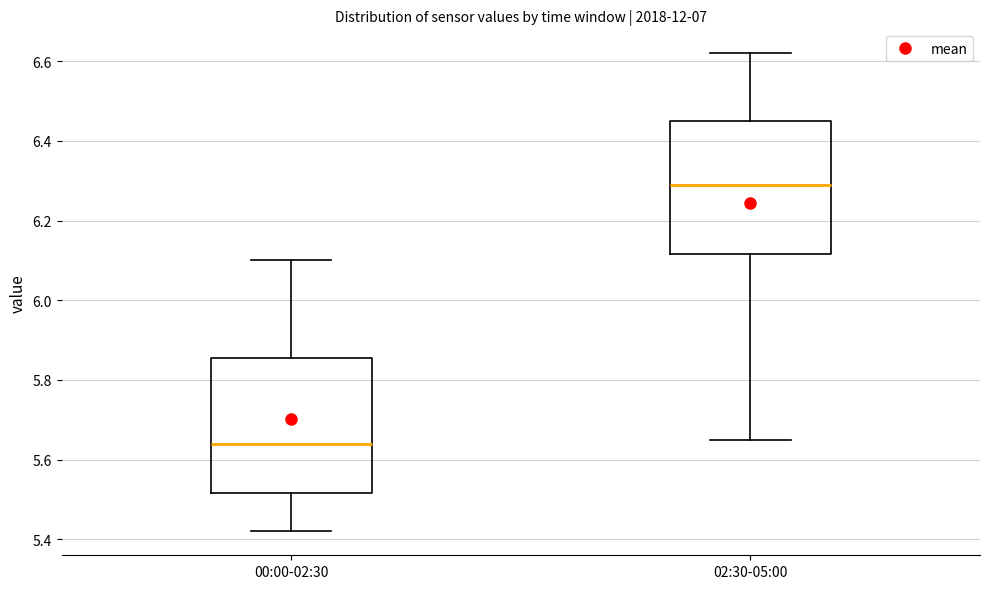

Which box's median line is the lowest?

00:00-02:30